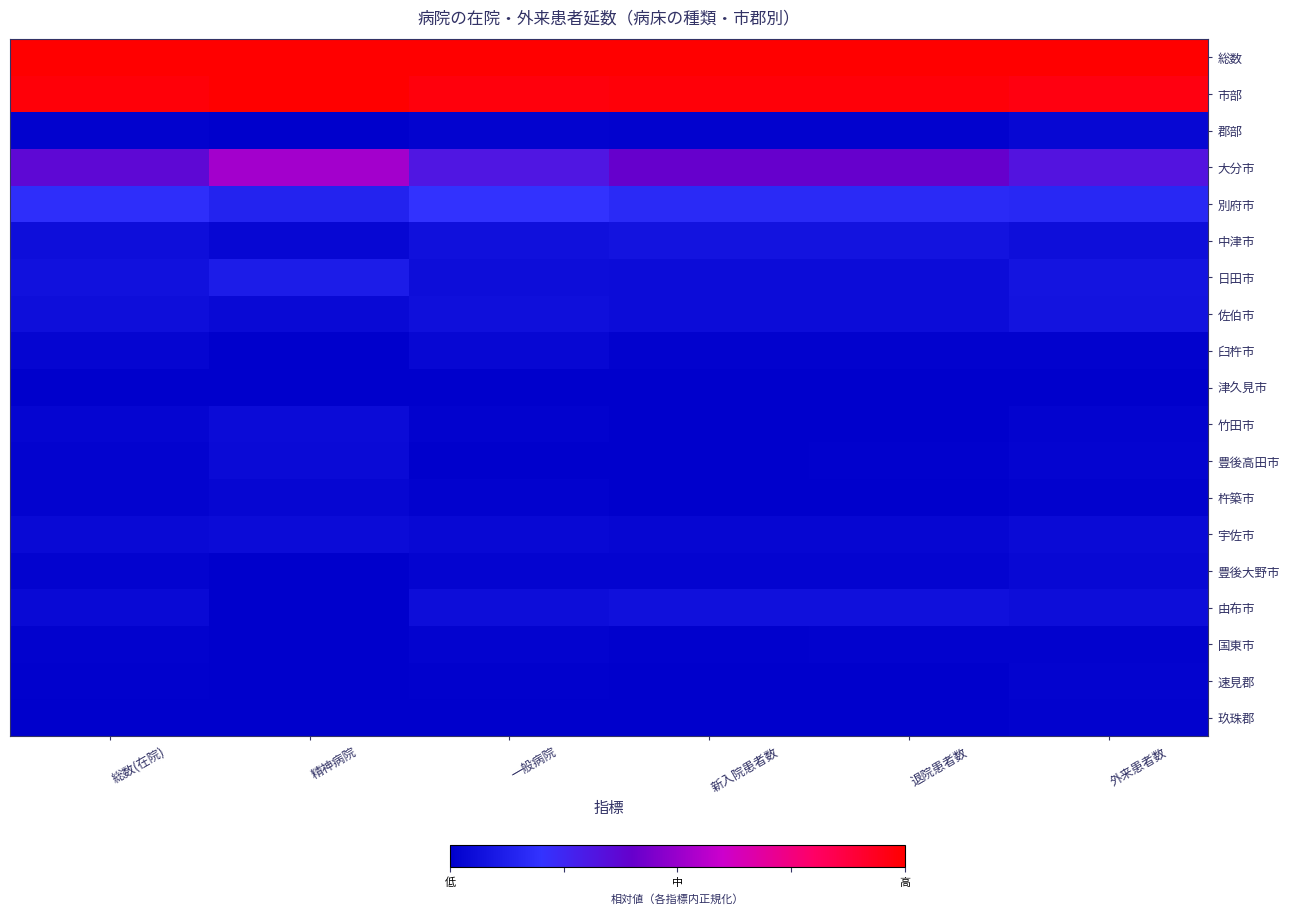

At which category does the chart reach its peak across all series?

総数(在院)